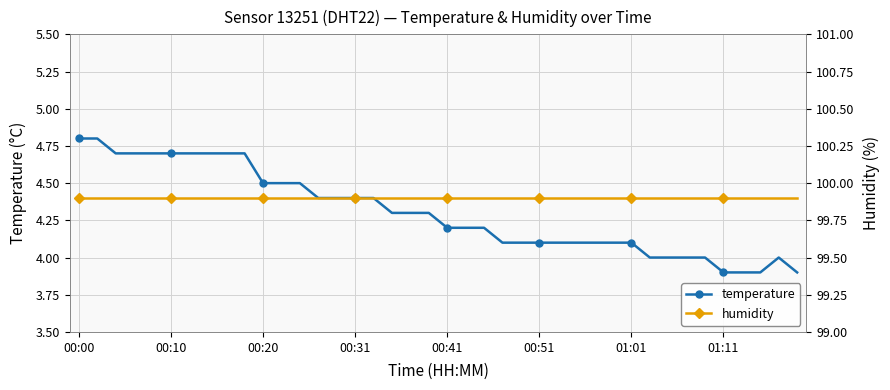

What is the label of the 40th point from the right?

00:00